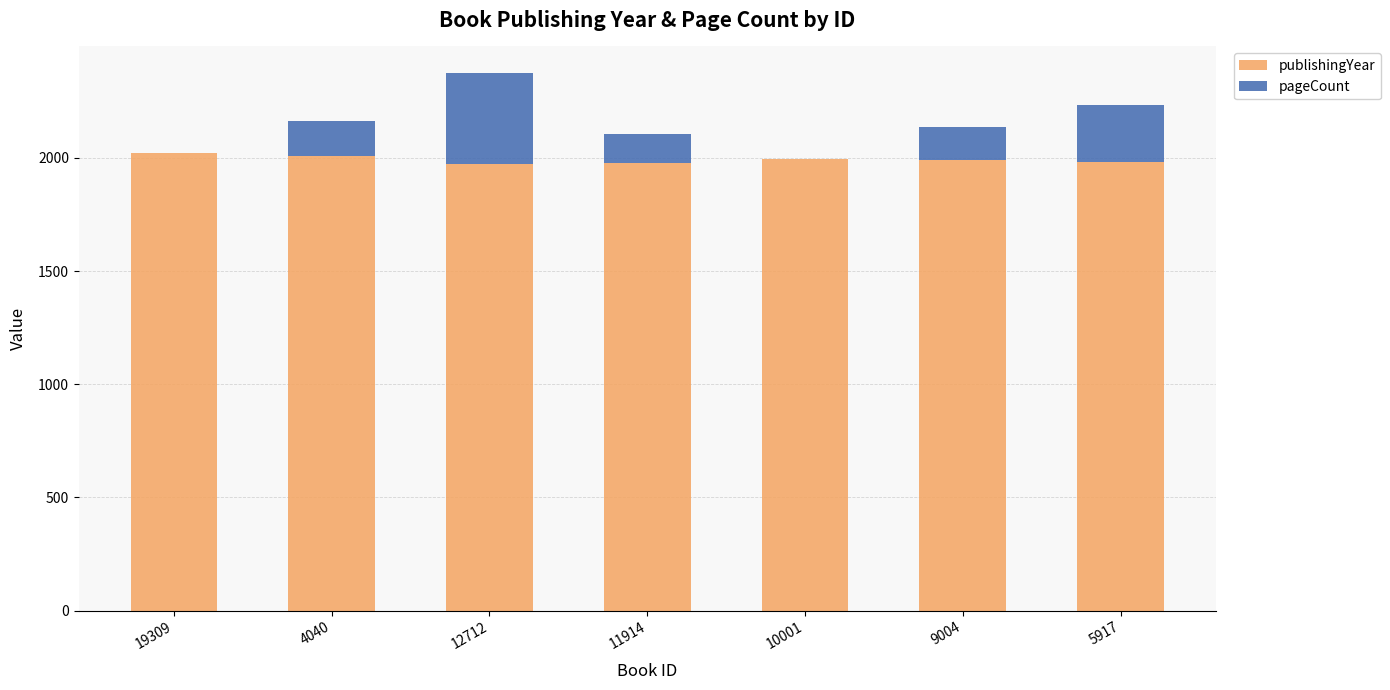

The publishingYear series shows 1978 at 11914. True or false?

True